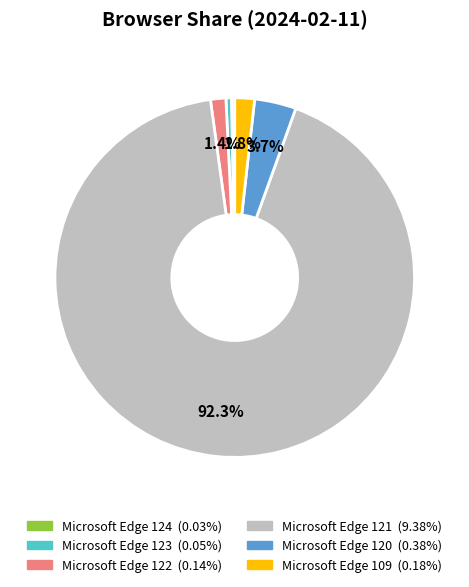

Is it true that Microsoft Edge 121 is 92% of the pie?

True